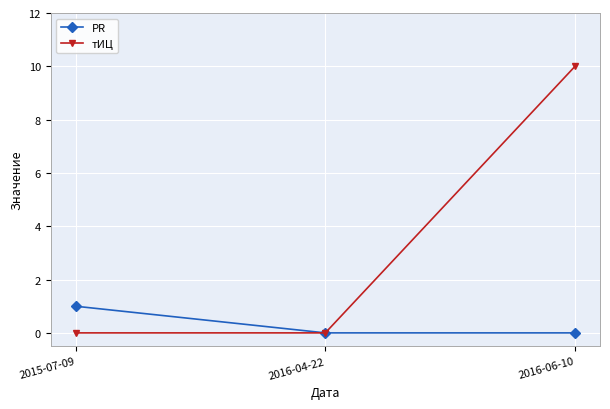

How many series are shown in this chart?

2